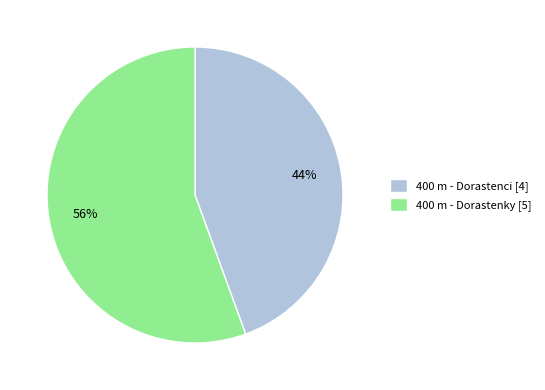

To the nearest percent, what is the average slice percentage?

50%